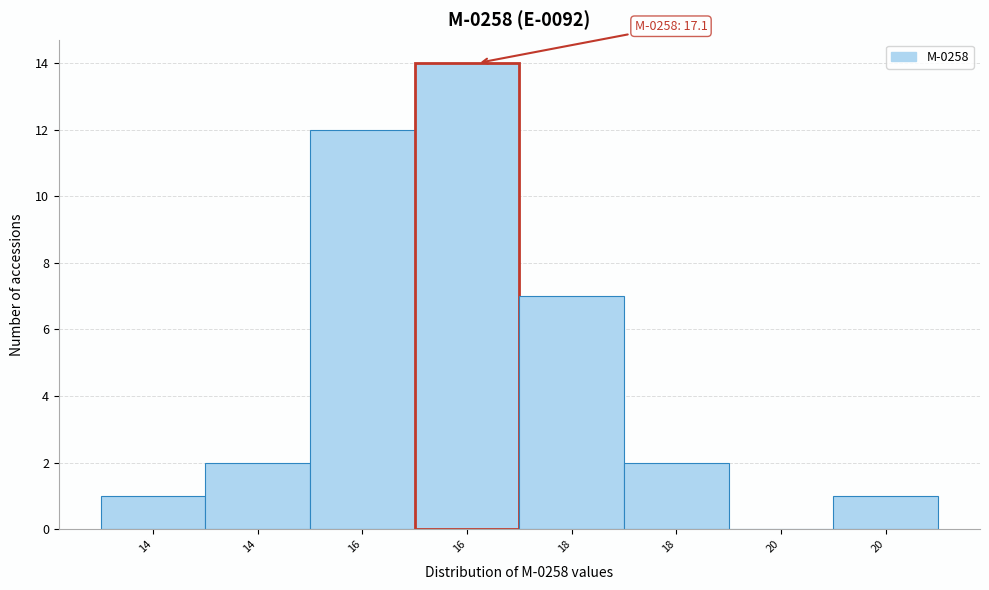

How many distinct data groups are displayed?

1